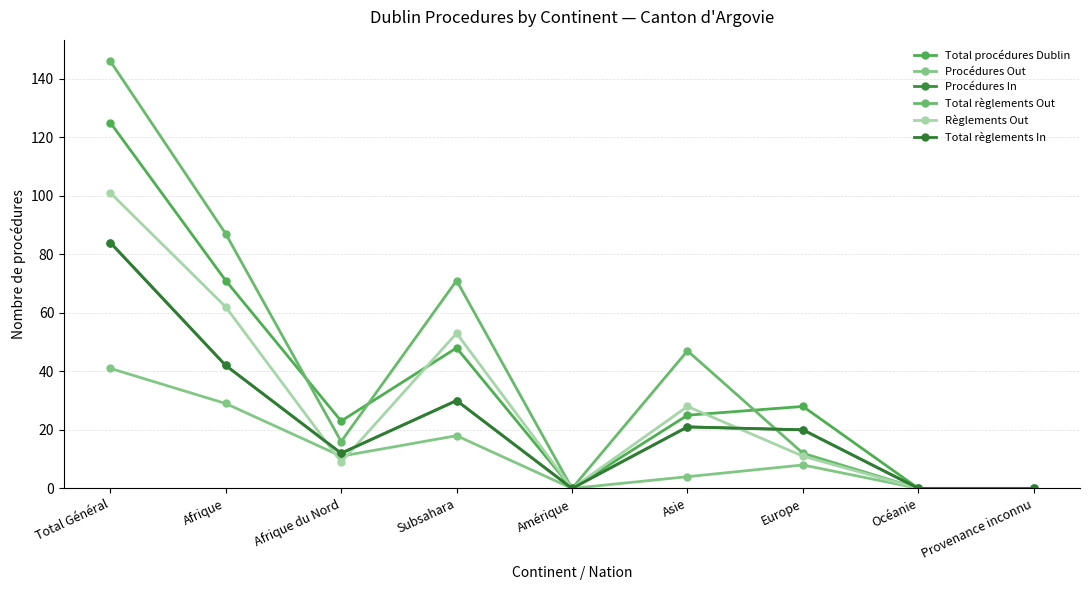

True or false: Total règlements In and Procédures In cross at least once.

False